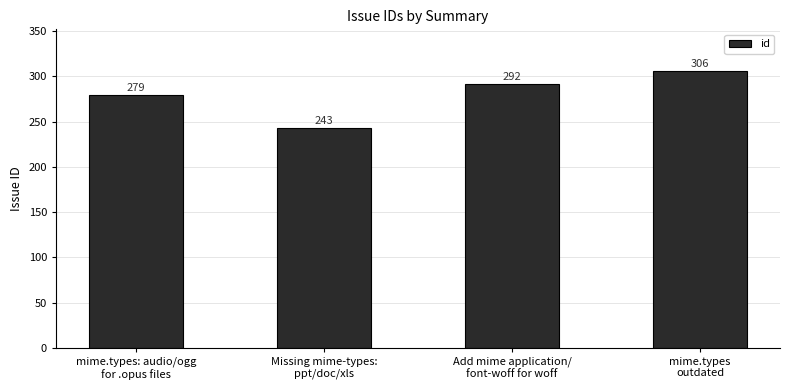

Reading left to right, what are all the values shown in this chart?

mime.types: audio/ogg
for .opus files=279	Missing mime-types:
ppt/doc/xls=243	Add mime application/
font-woff for woff=292	mime.types
outdated=306